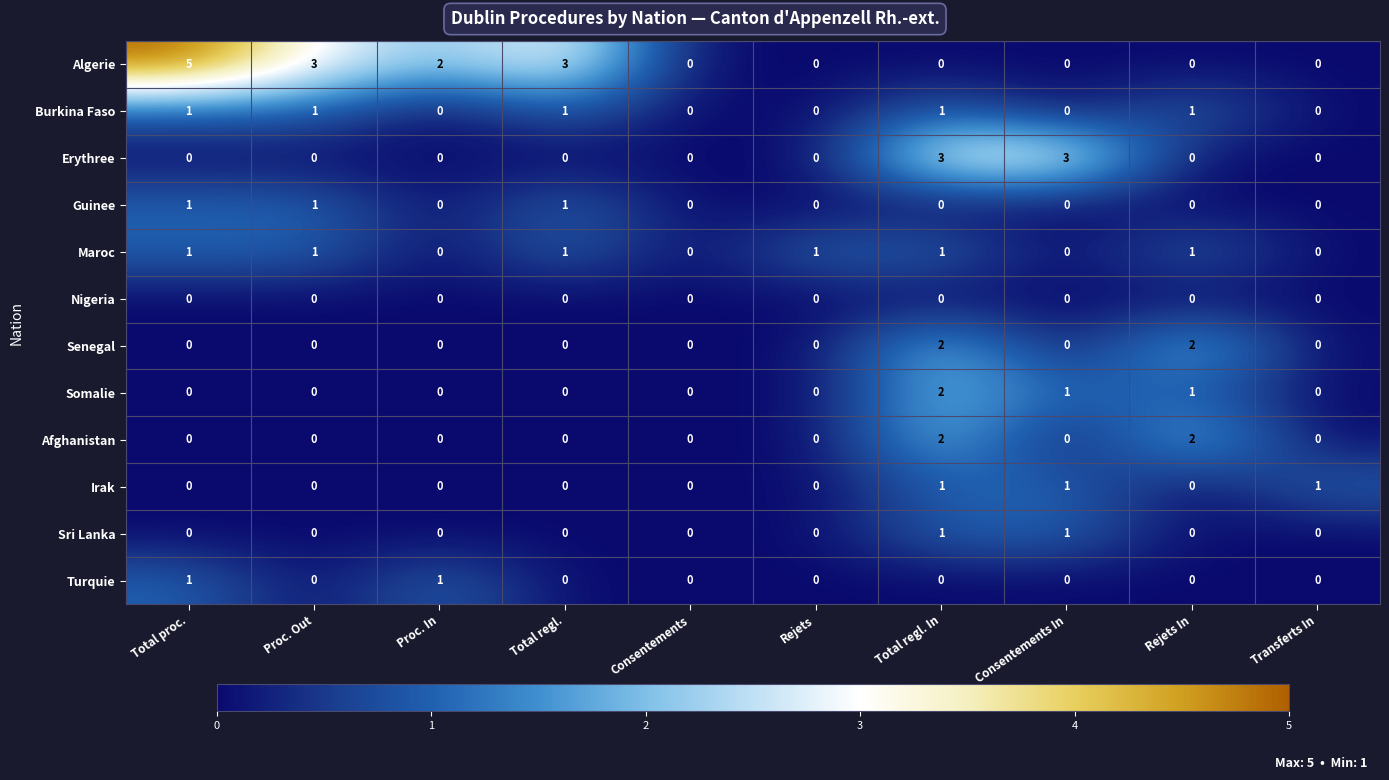

Which series has the widest spread of values?

Algerie